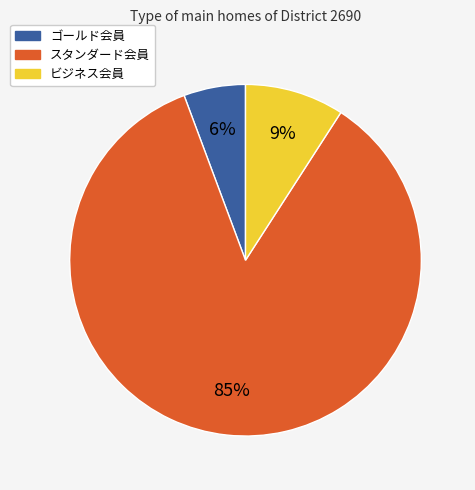

Is there any slice that represents more than half of the pie?

Yes